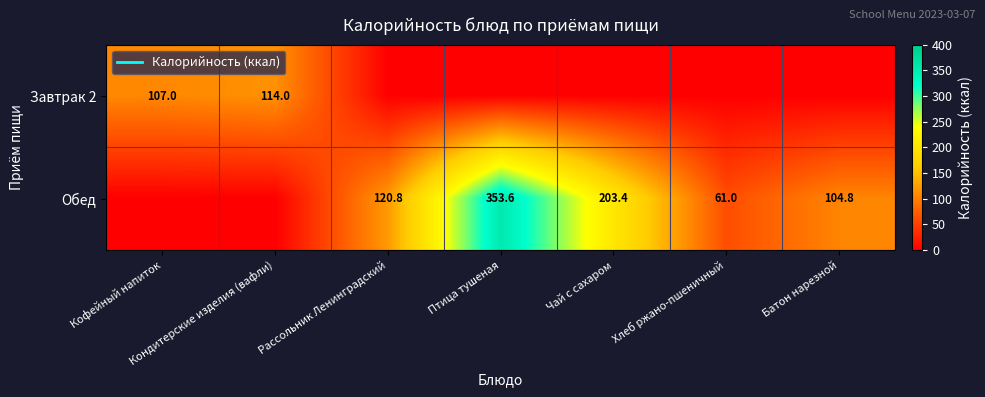

At how many categories does at least one series exceed 9?

7